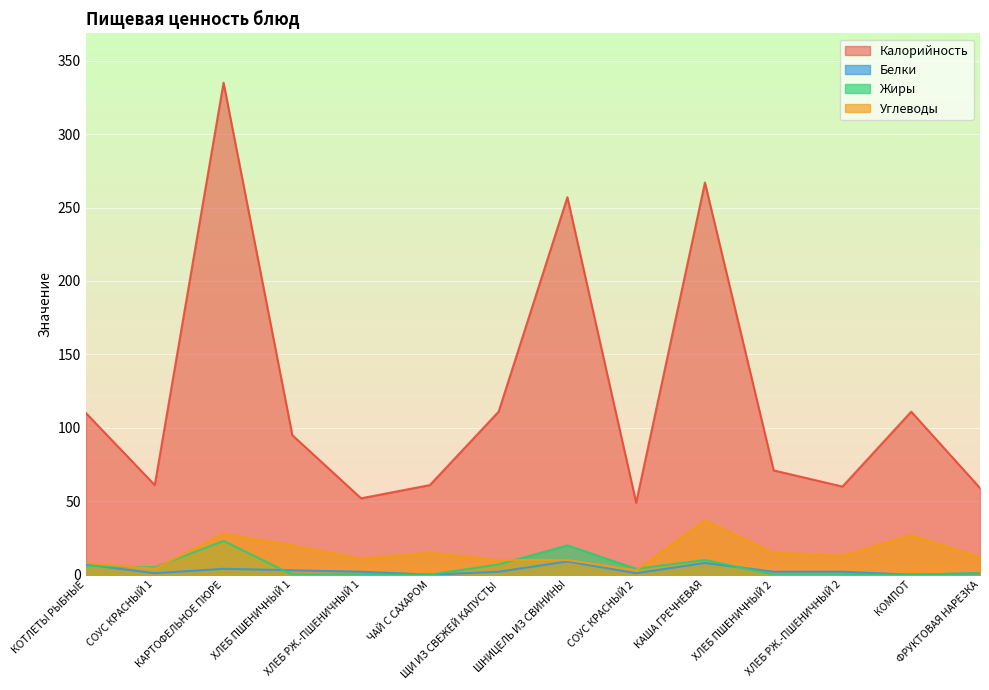

What is the value of the Углеводы point at the 3rd from the left?

28